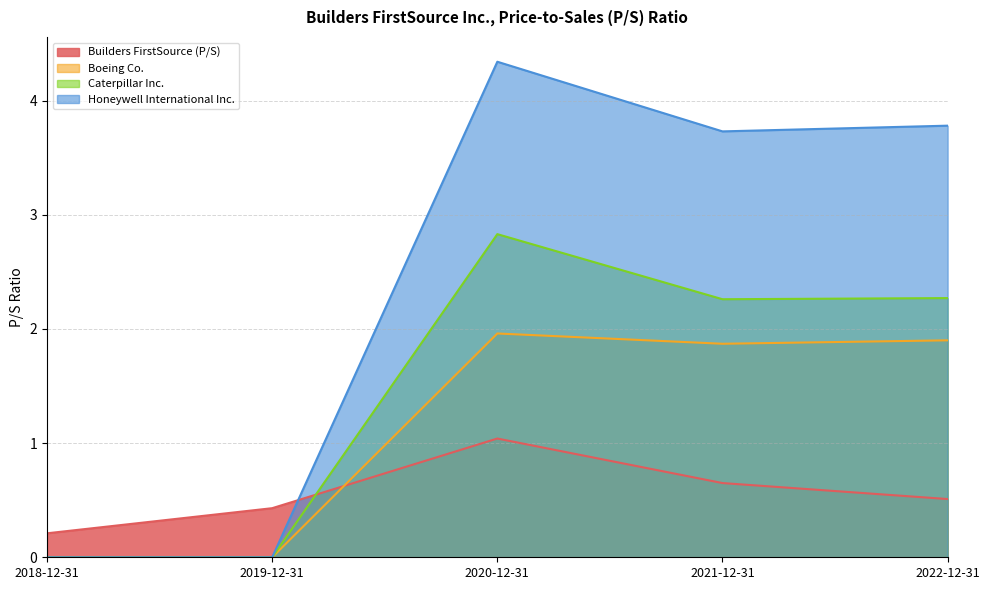

Reading left to right, list all the values displayed in this chart.

Builders FirstSource (P/S): 0.2	0.4	1.0	0.7	0.5
Boeing Co.: 0.0	0.0	2.0	1.9	1.9
Caterpillar Inc.: 0.0	0.0	2.8	2.3	2.3
Honeywell International Inc.: 0.0	0.0	4.3	3.7	3.8